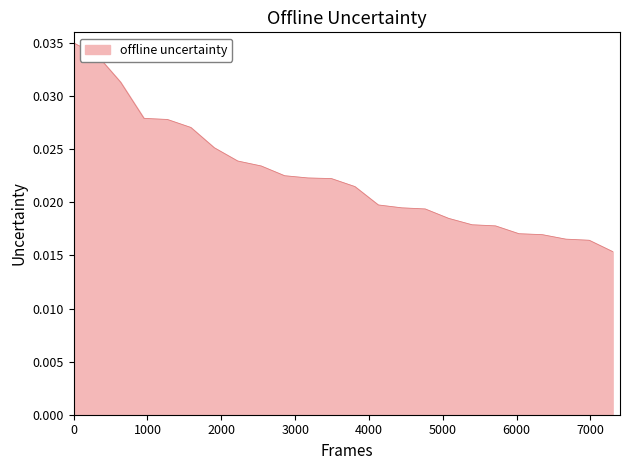

Does the chart have visible grid lines?

No